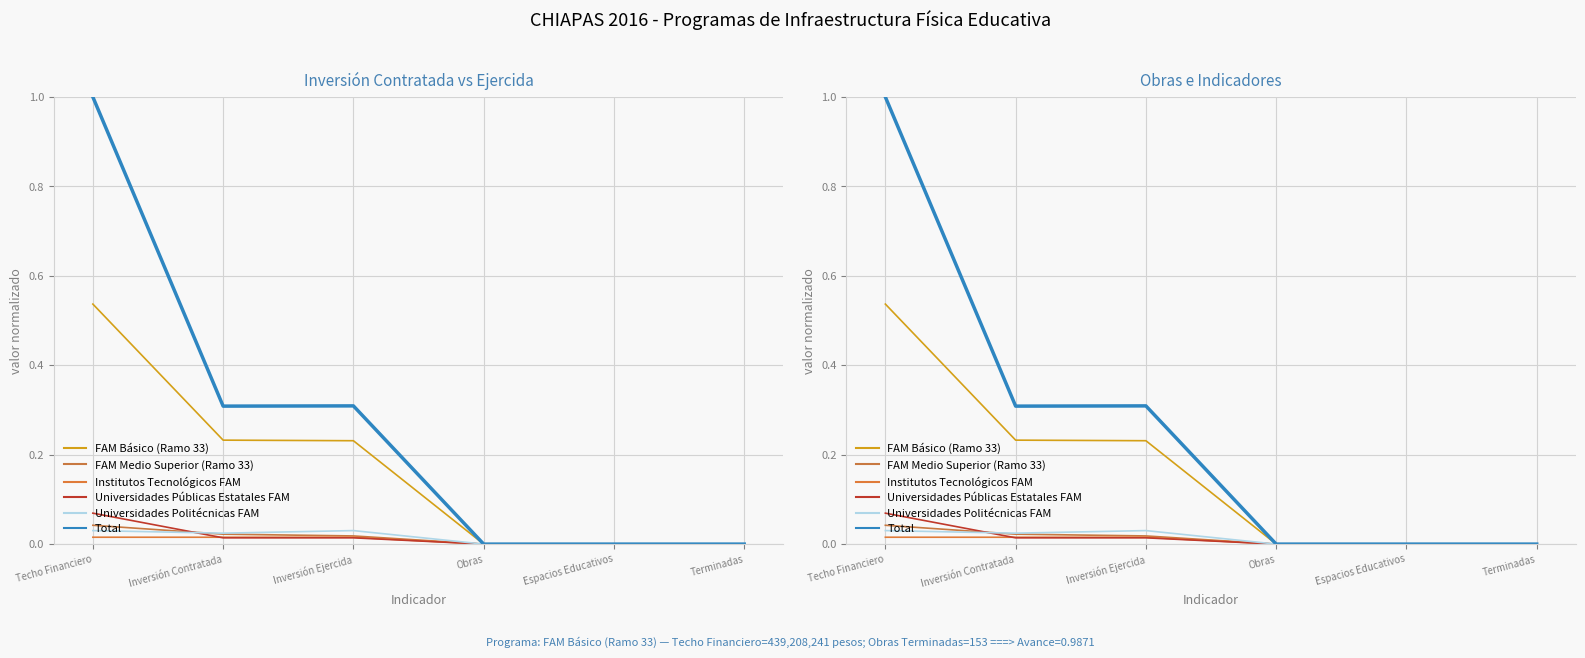

Rank the series at Techo Financiero from lowest to highest value.

Institutos Tecnológicos FAM, Universidades Politécnicas FAM, FAM Medio Superior (Ramo 33), Universidades Públicas Estatales FAM, FAM Básico (Ramo 33), Total